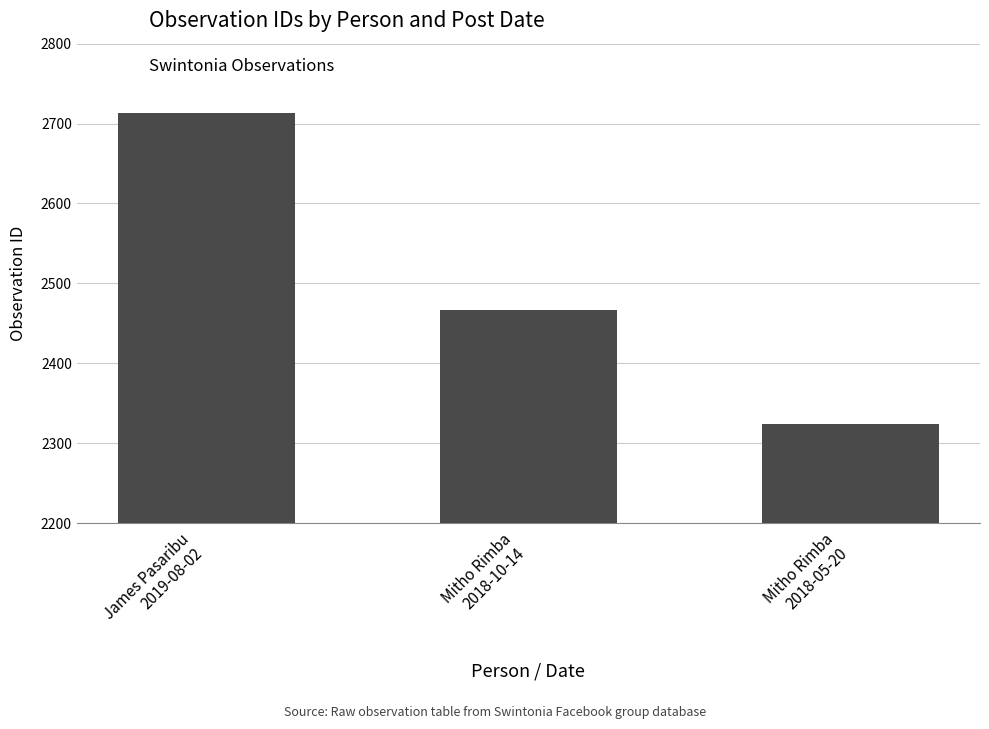

Does the chart contain stacked bars?

No